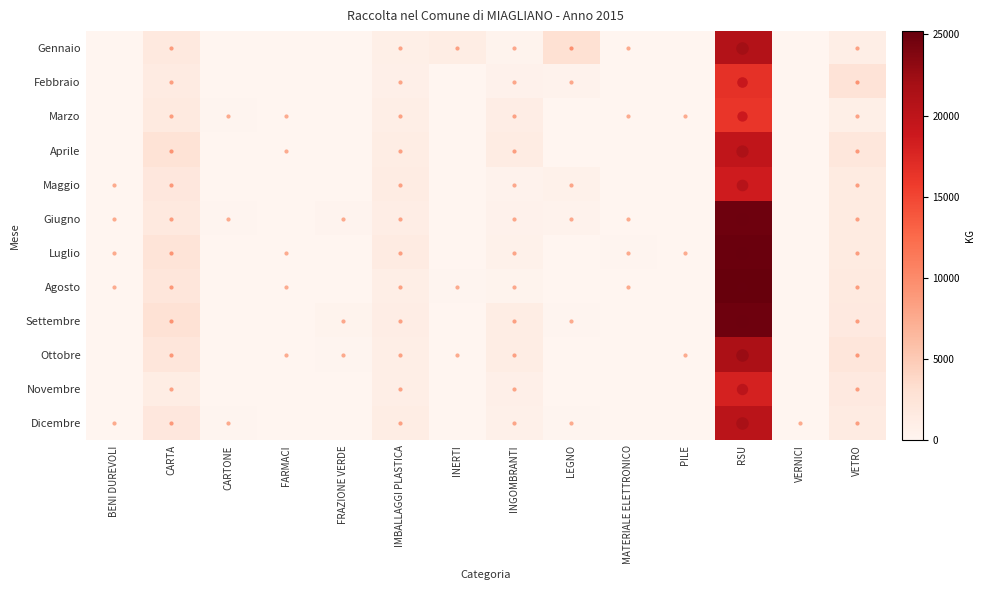

At MATERIALE ELETTRONICO, list the series in order from smallest to largest.

Febbraio, Aprile, Maggio, Settembre, Ottobre, Novembre, Dicembre, Marzo, Agosto, Gennaio, Giugno, Luglio